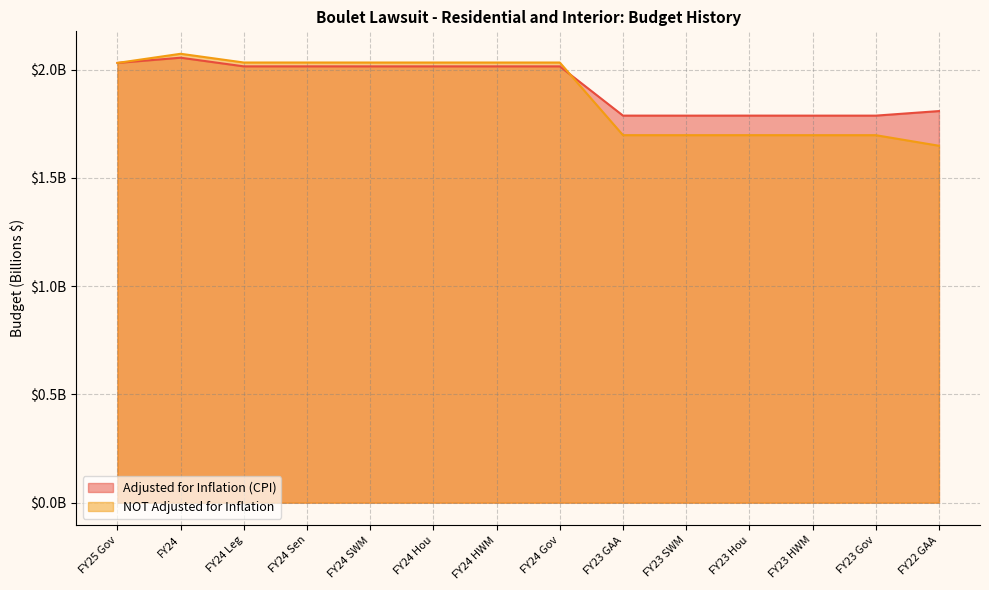

At which label does NOT Adjusted for Inflation first exceed 2?

FY25 Gov